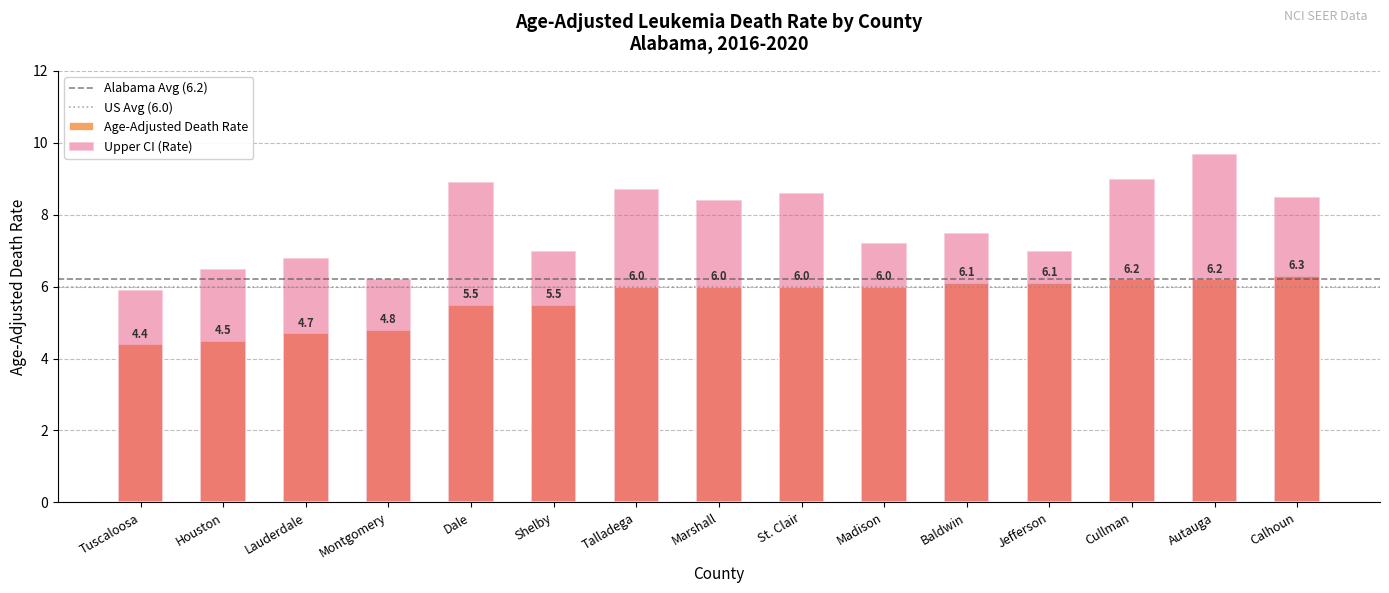

True or false: Upper CI has a value of 12.4 at Jefferson.

False